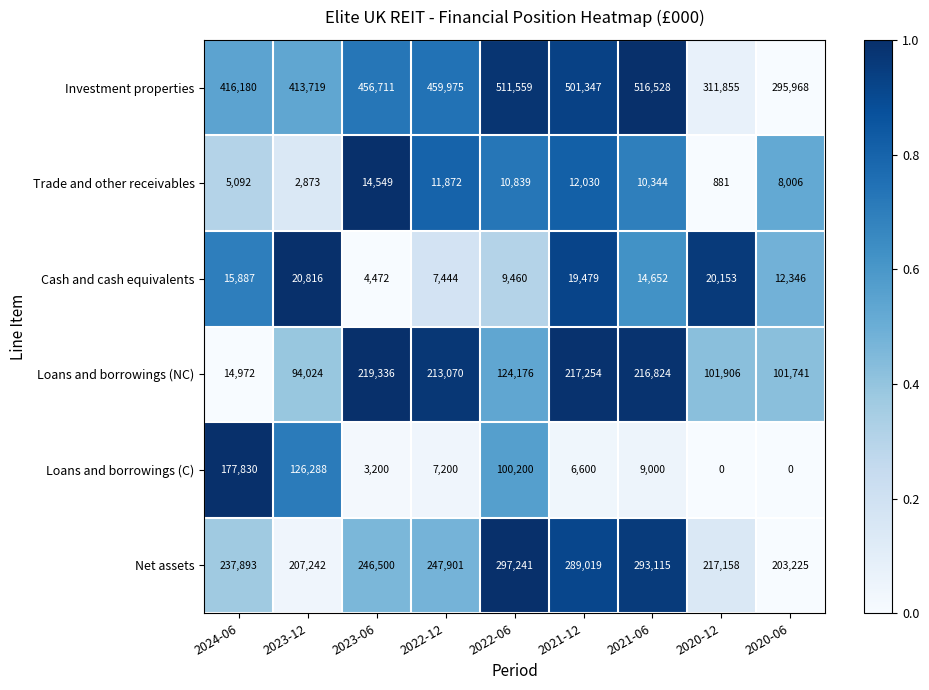

Is it true that Cash and cash equivalents equals 4472 at 2023-06?

True